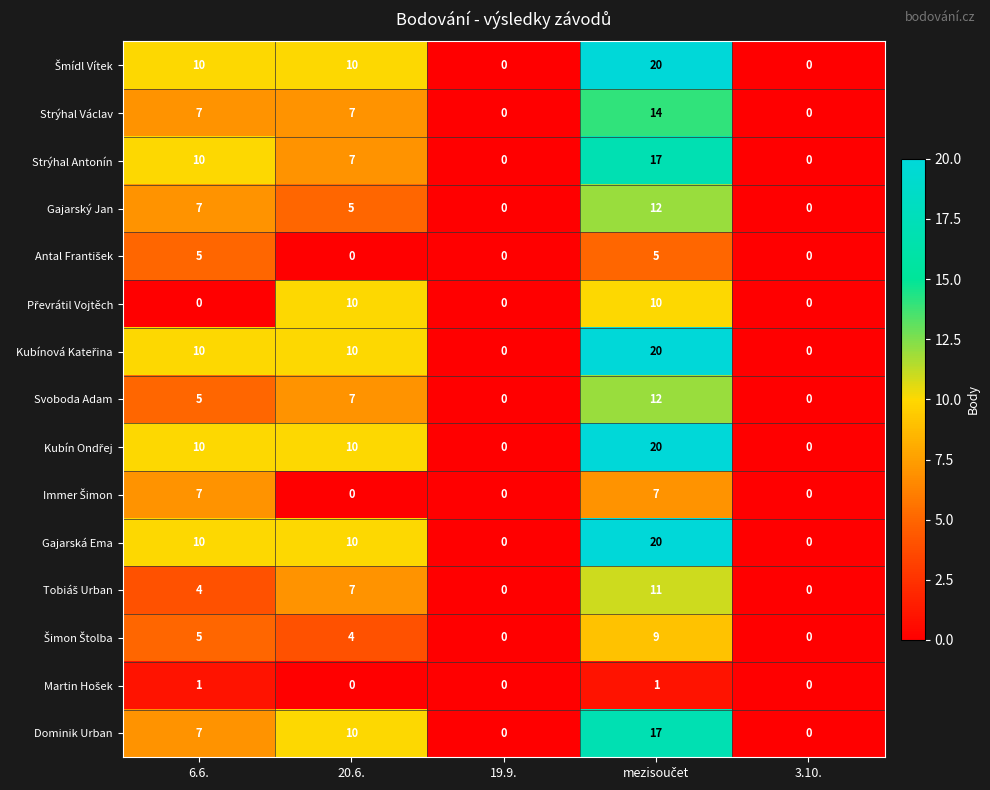

True or false: Strýhal Antonín has a value of 10 at 6.6..

True